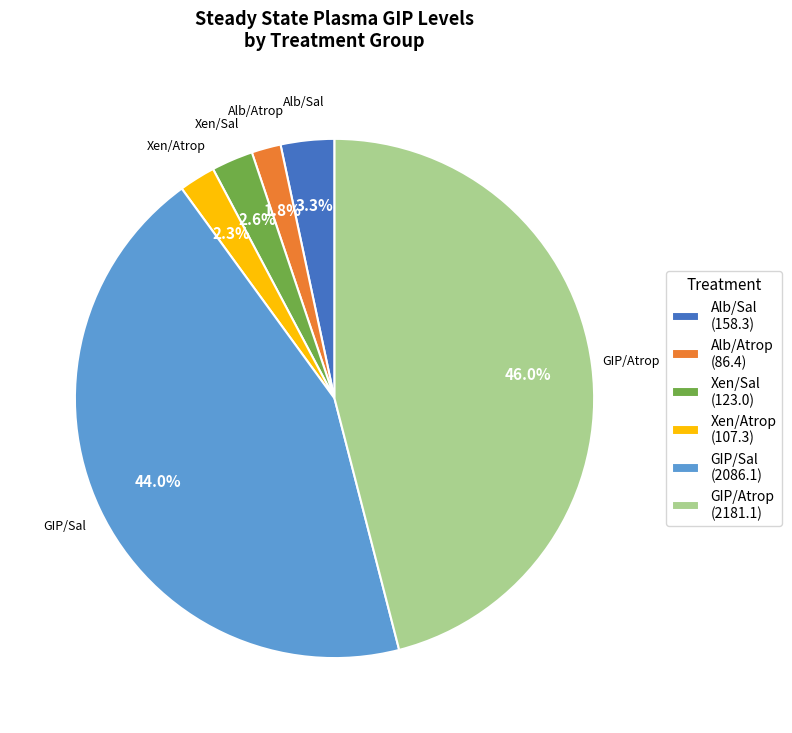

Does Alb/Sal (158.3) account for over 50% of the chart?

No